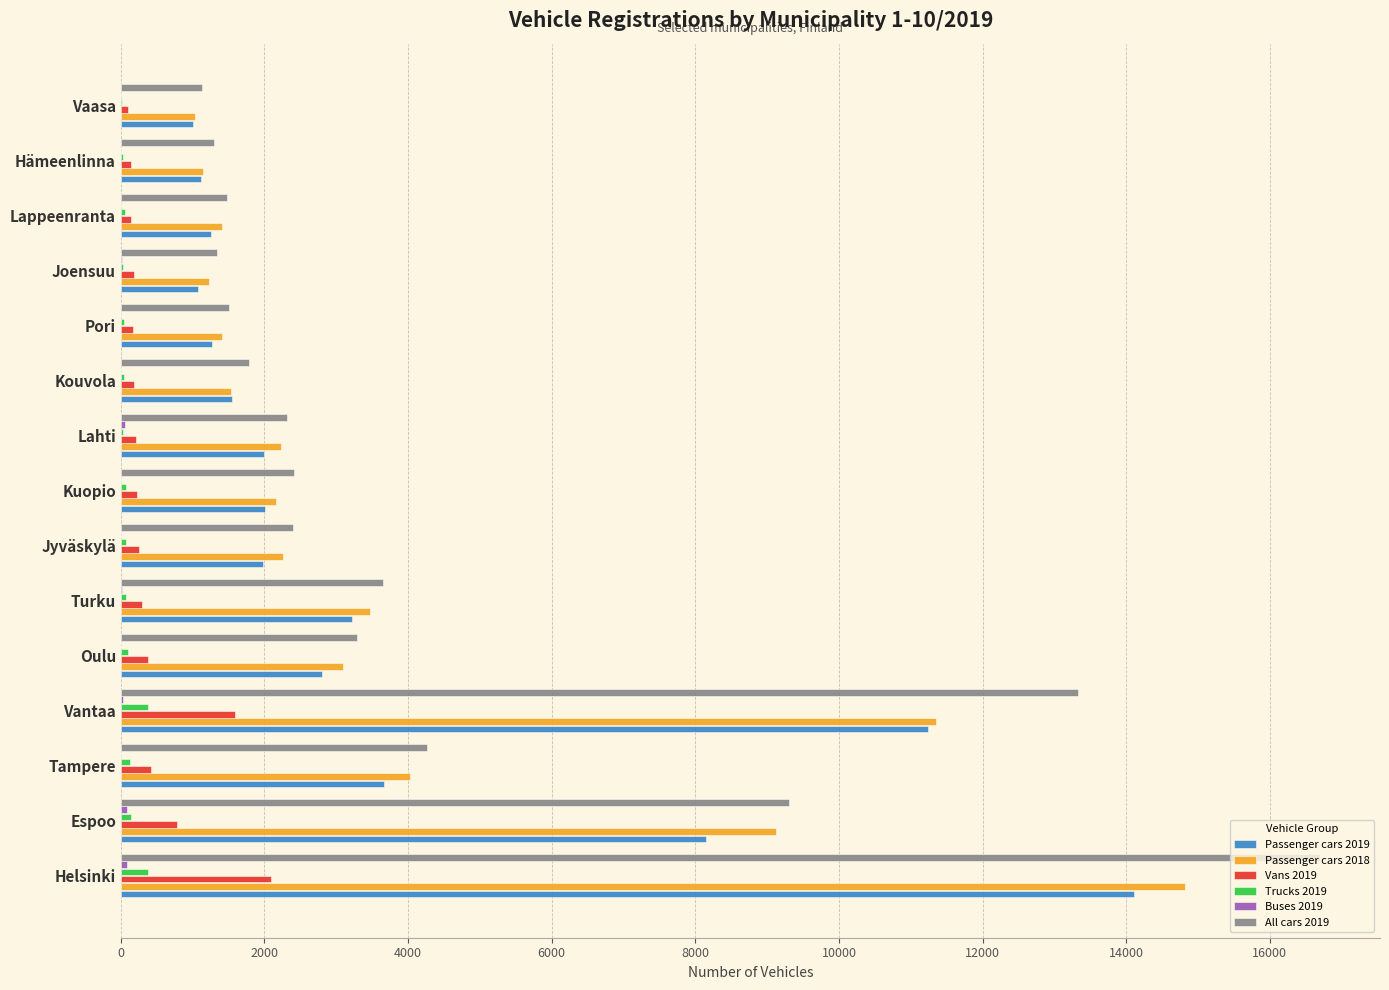

The value of All cars 2019 at Oulu is 728. True or false?

False